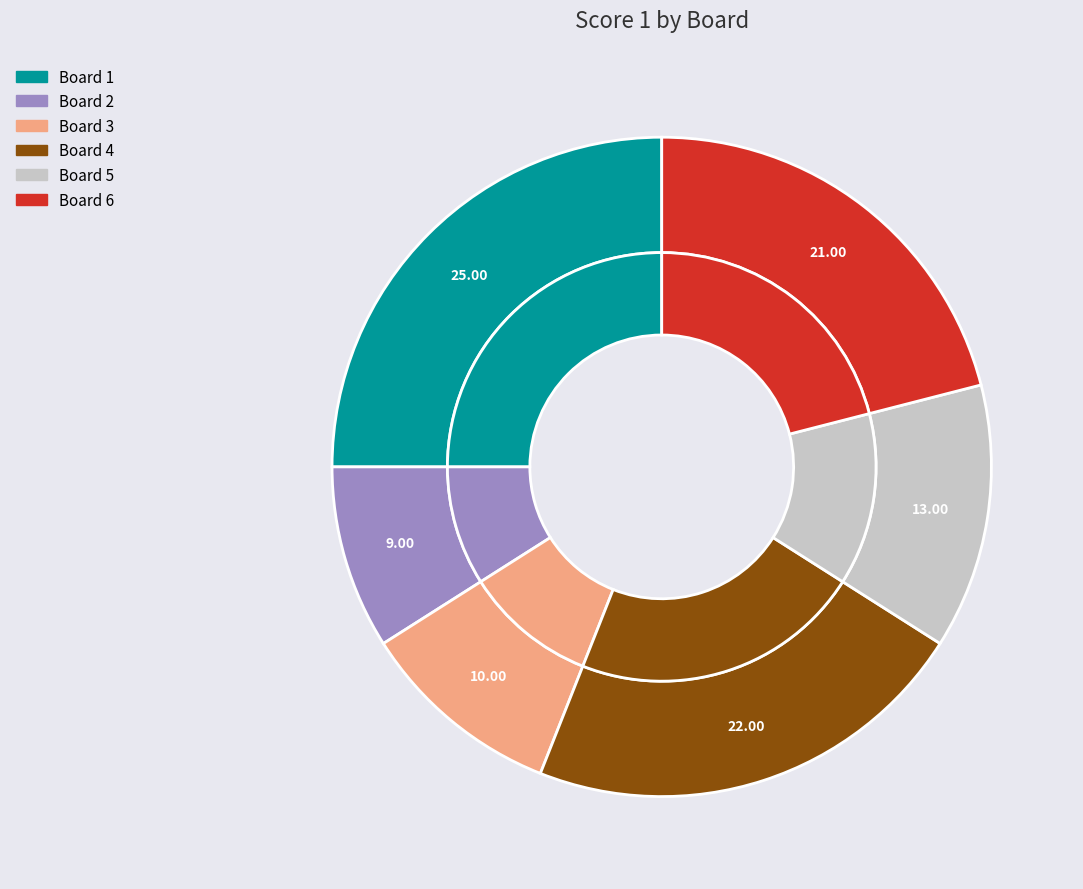

Count the number of slices in the pie.

7